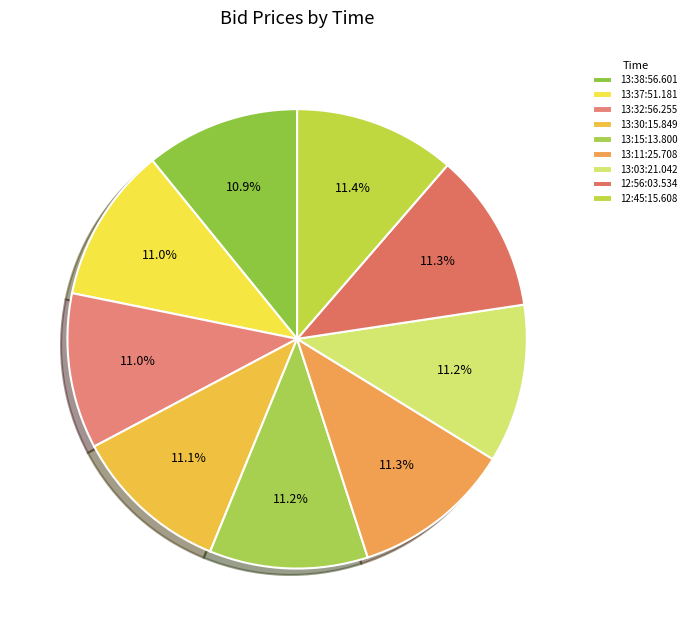

To the nearest percent, what portion does 13:11:25.708 represent?

11%